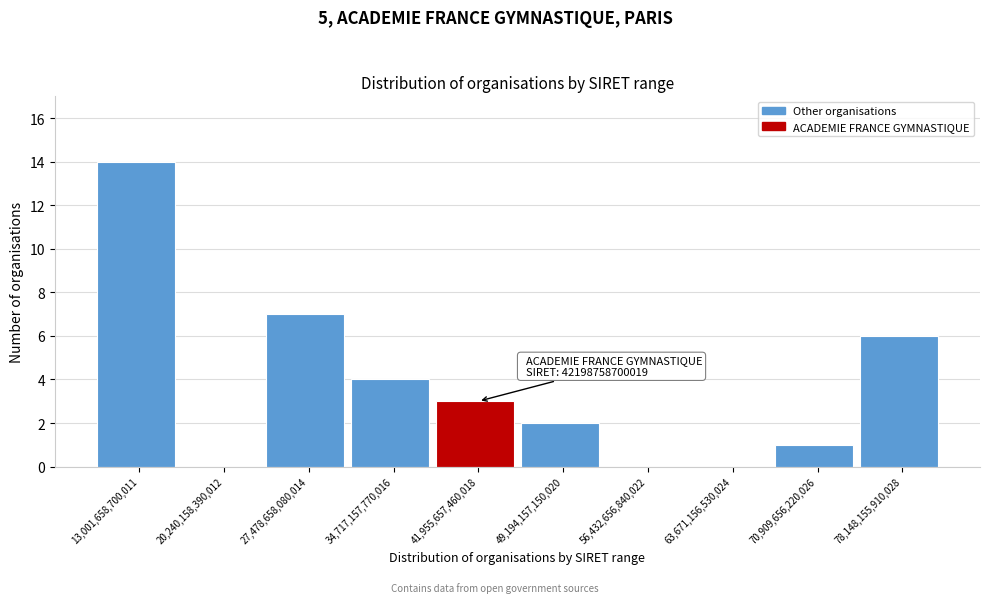

Reading left to right, transcribe all the data shown in this chart.

13,001,658,700,011=14	20,240,158,390,012=0	27,478,658,080,014=7	34,717,157,770,016=4	41,955,657,460,018=3	49,194,157,150,020=2	56,432,656,840,022=0	63,671,156,530,024=0	70,909,656,220,026=1	78,148,155,910,028=6